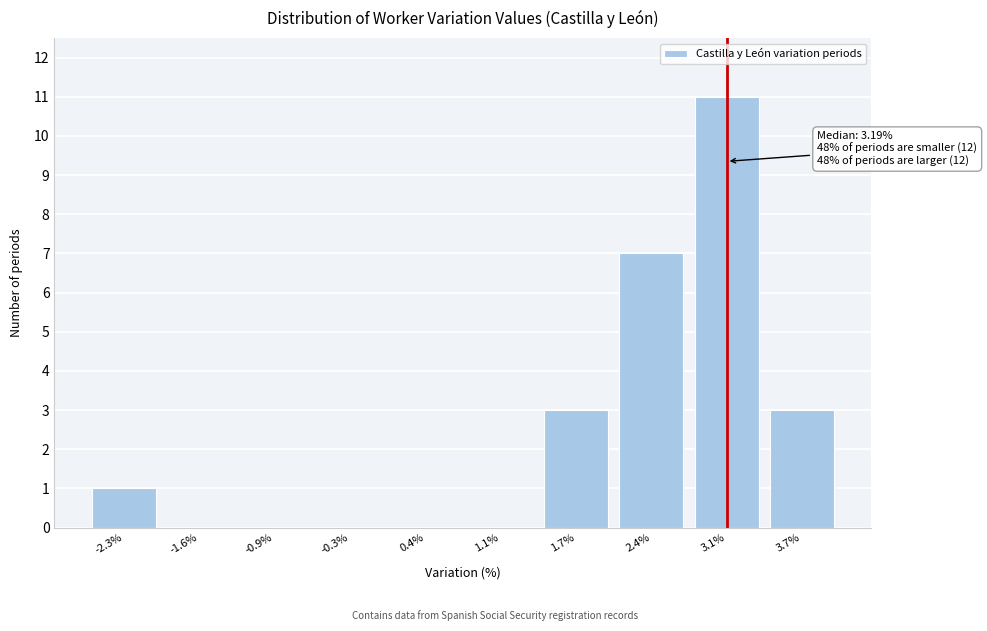

Reading left to right, transcribe all the data shown in this chart.

-2.3%=1	-1.6%=0	-0.9%=0	-0.3%=0	0.4%=0	1.1%=0	1.7%=3	2.4%=7	3.1%=11	3.7%=3